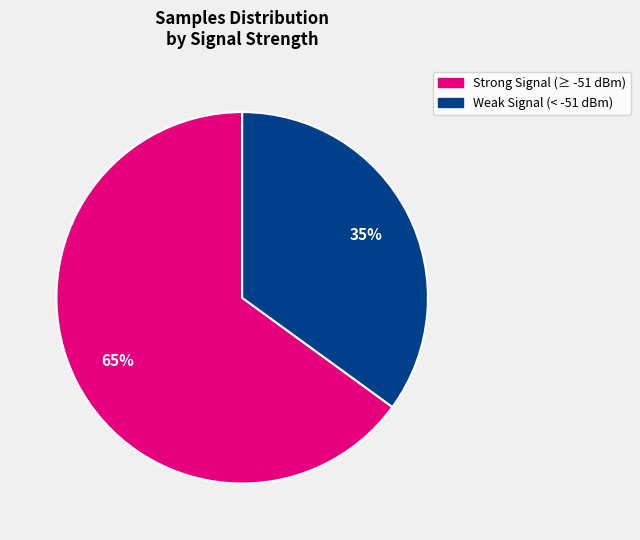

What percentage is the Strong Signal (≥ -51 dBm) slice, to the nearest percent?

65%